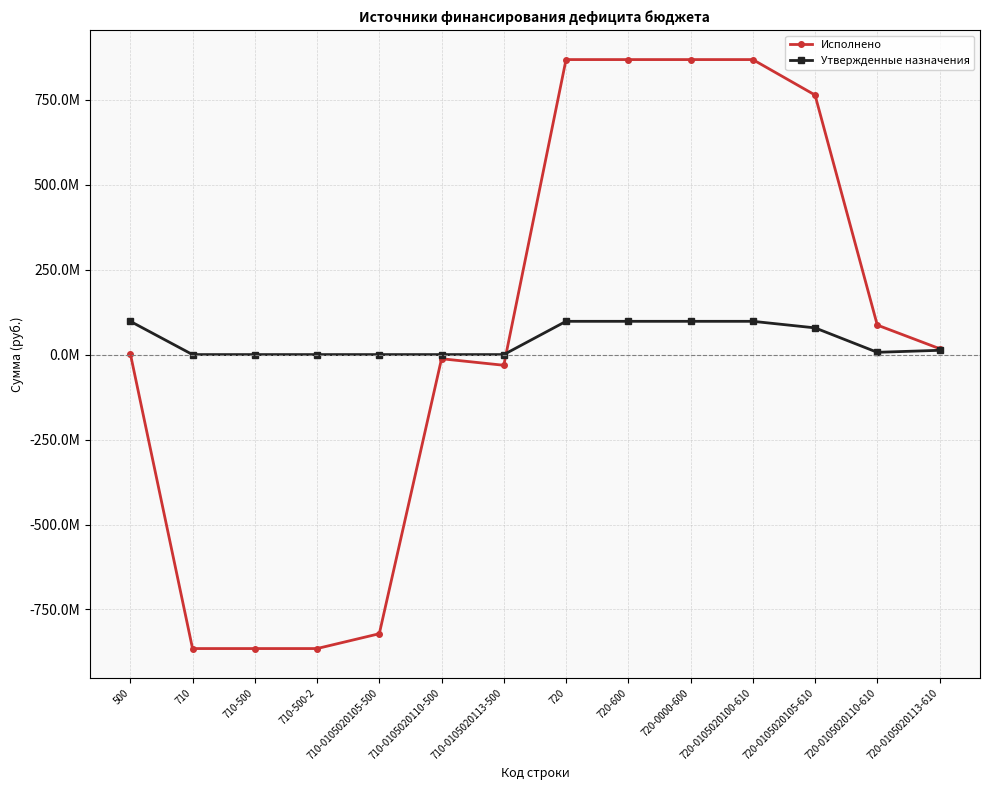

Is this an area chart (filled region under the line)?

No